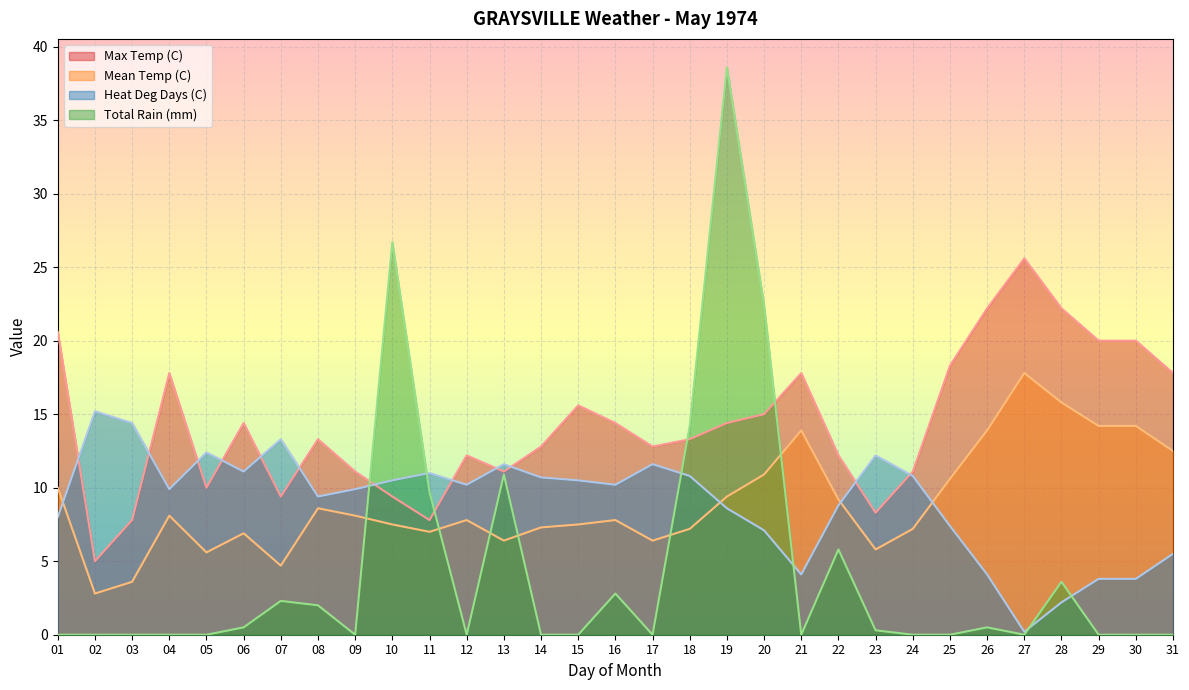

Which category has the lowest value in the Mean Temp (C) series?

02